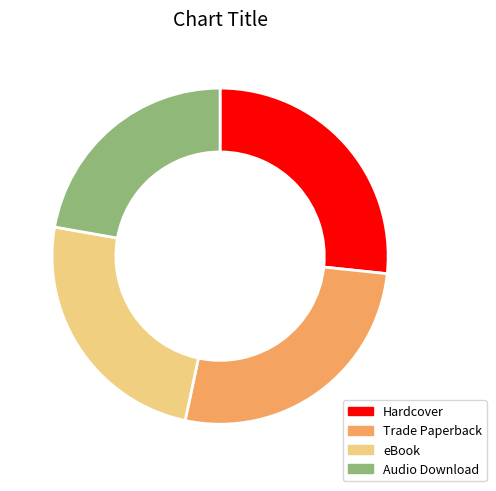

Is the sum of eBook and Trade Paperback greater than half?

Yes